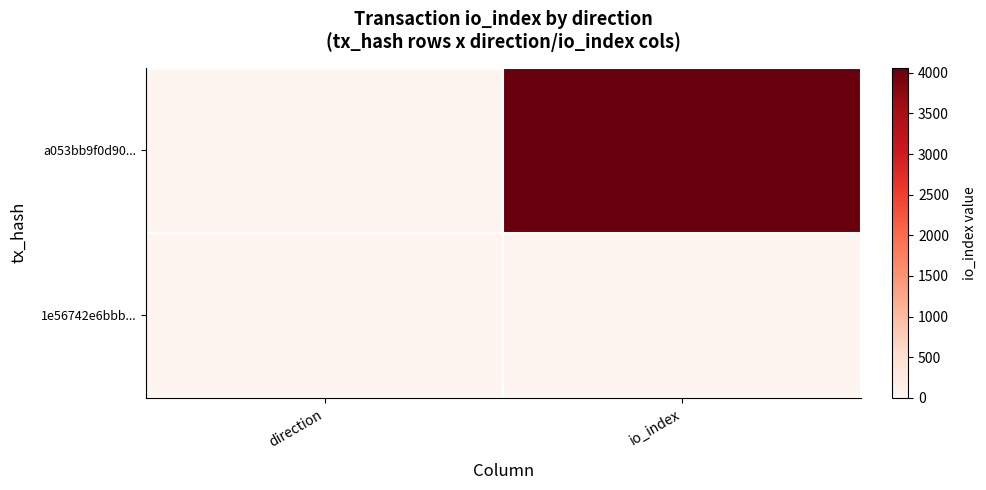

Rank the series at direction from lowest to highest value.

a053bb9f0d90..., 1e56742e6bbb...